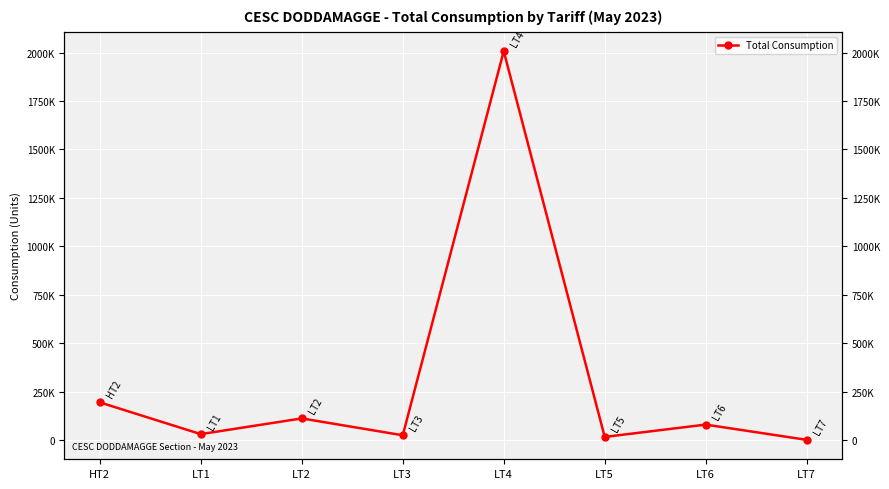

How many values exceed 79086?

3